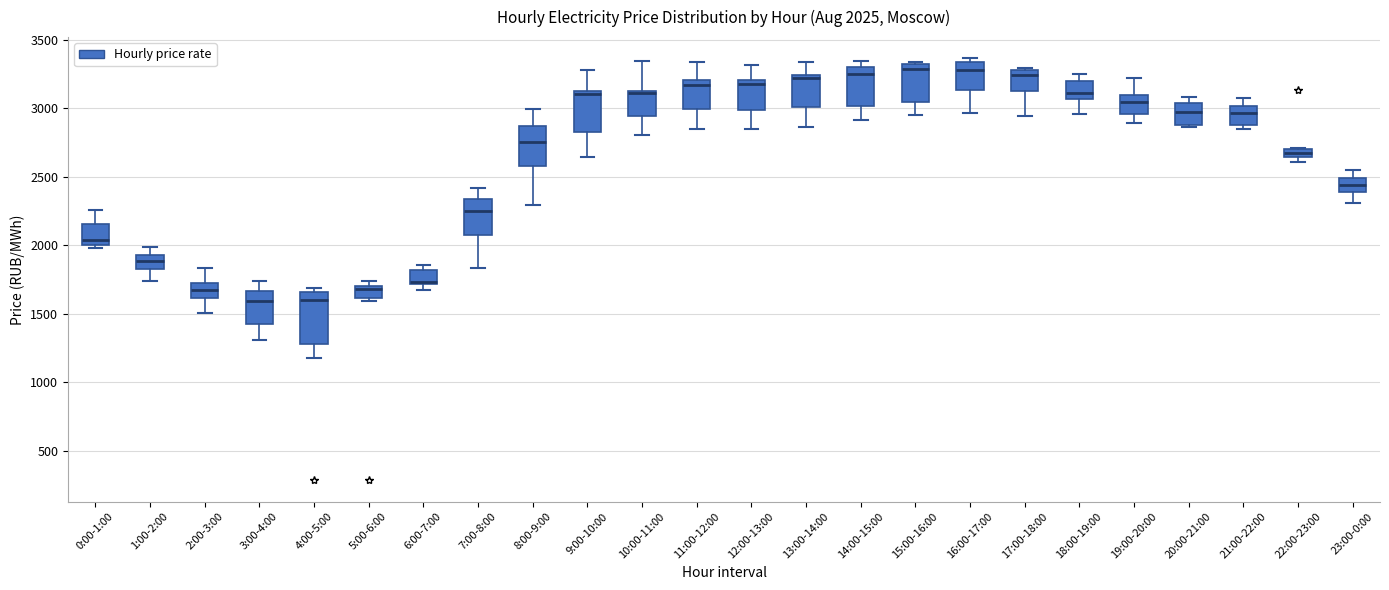

Comparing the boxes themselves (not the whiskers), which one is the tallest?

4:00-5:00